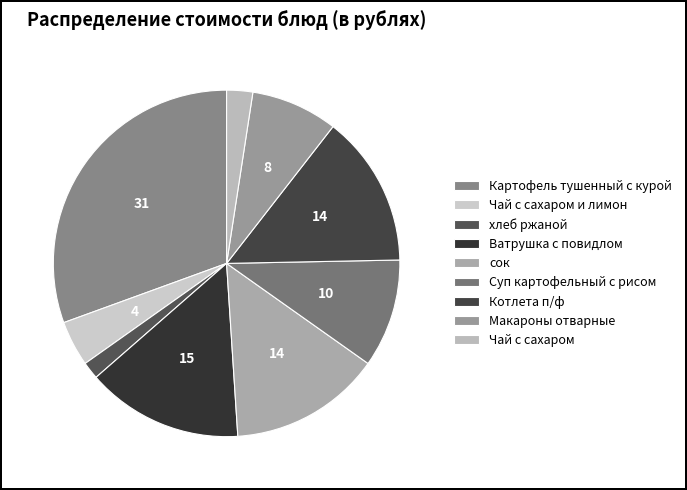

Which slice is the smallest?

хлеб ржаной